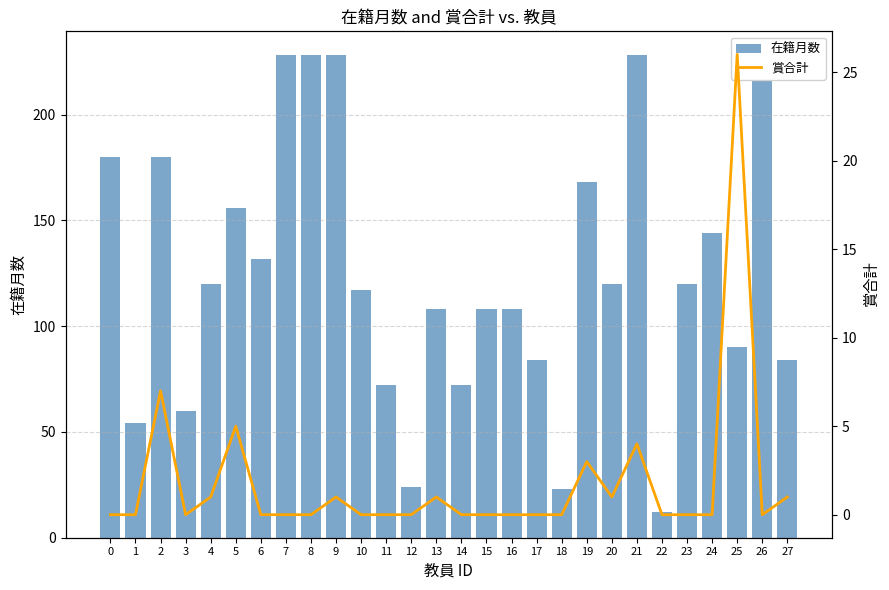

What is the spread (max minus min) of values at 24?

144